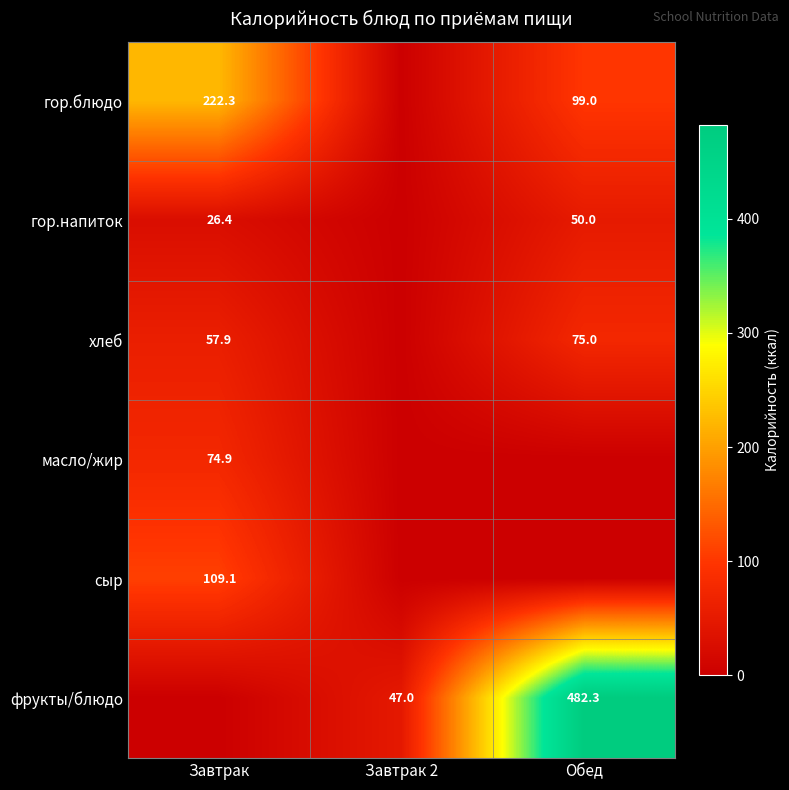

The value of гор.напиток at Завтрак is 26.4. True or false?

True